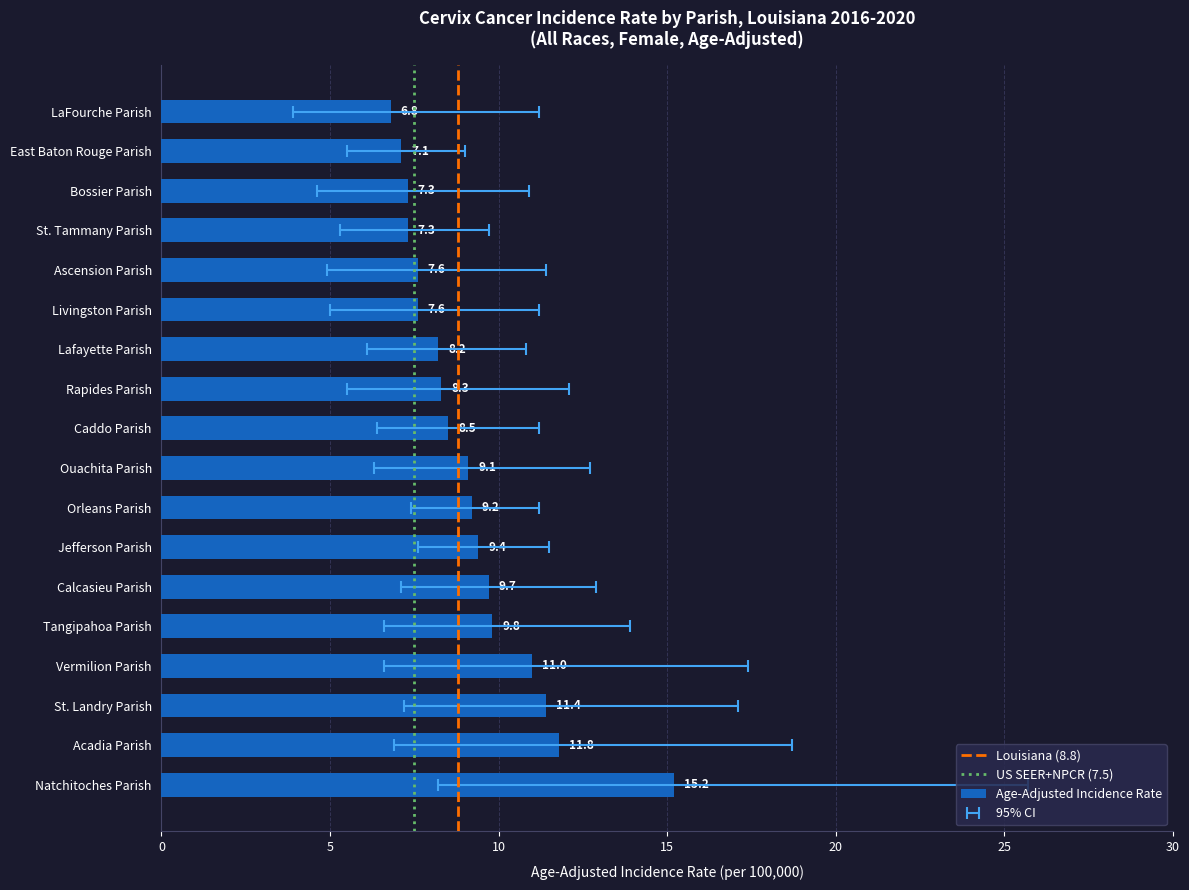

How many values in the Upper 95% CI series exceed 11?

14